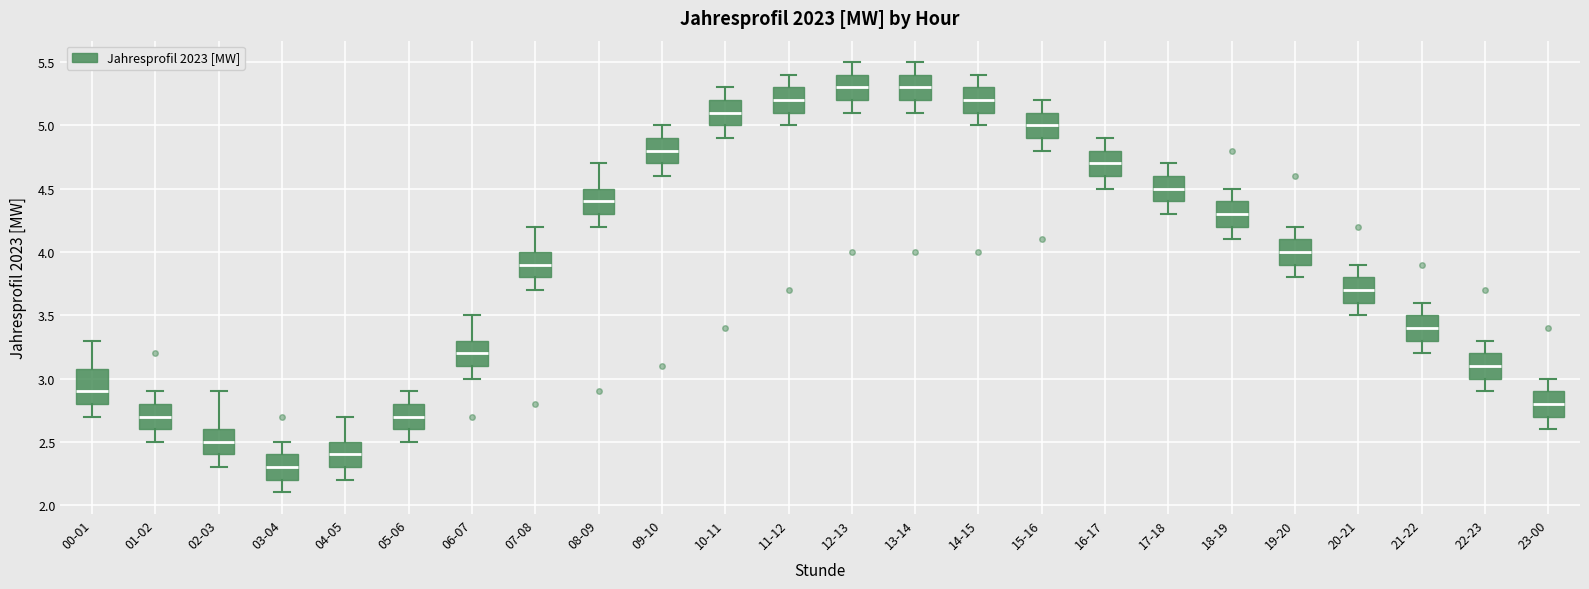

Comparing the boxes themselves (not the whiskers), which one is the tallest?

00-01